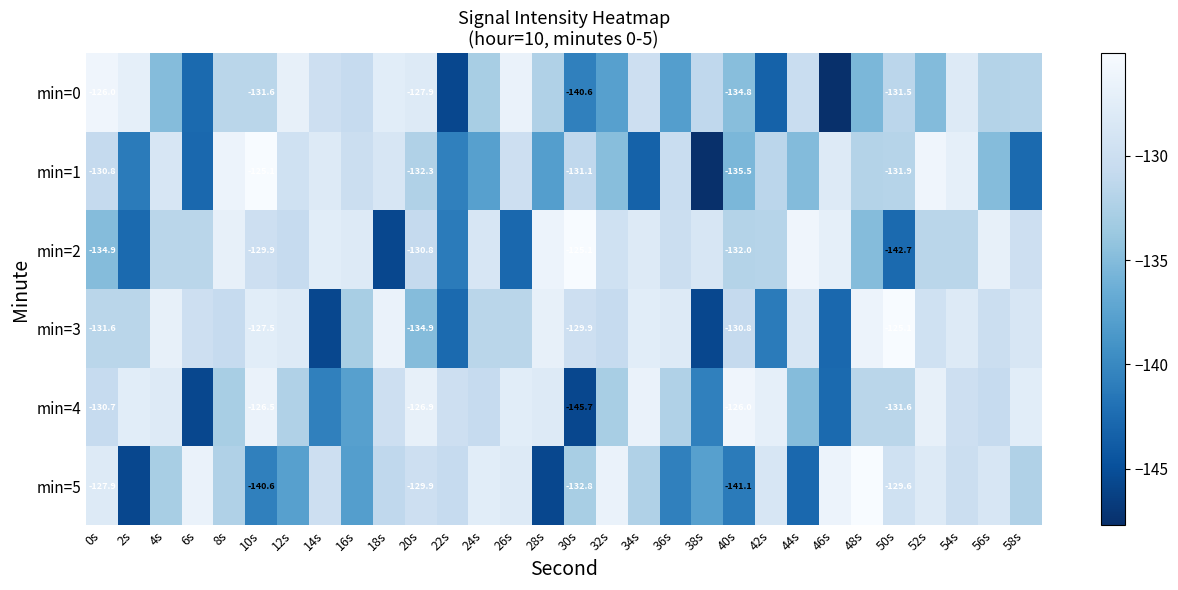

How many values in the min=4 series are below -130?

16